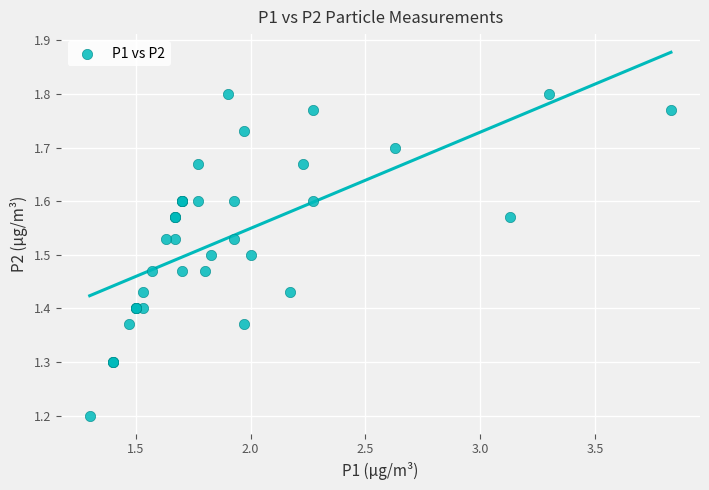

What Y value in the scatter plot is closest to 1?

1.2